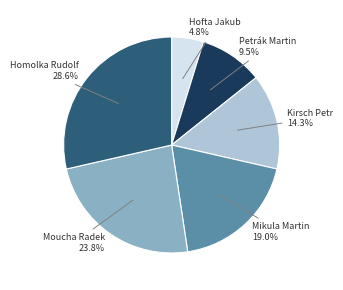

The Hofta Jakub slice represents 12% of the pie. True or false?

False